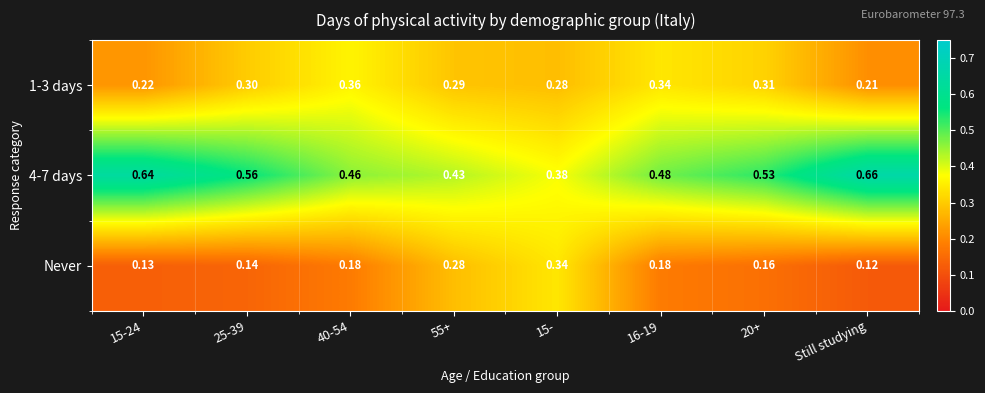

Rank the series by their average value, from highest to lowest.

4-7 days, 1-3 days, Never